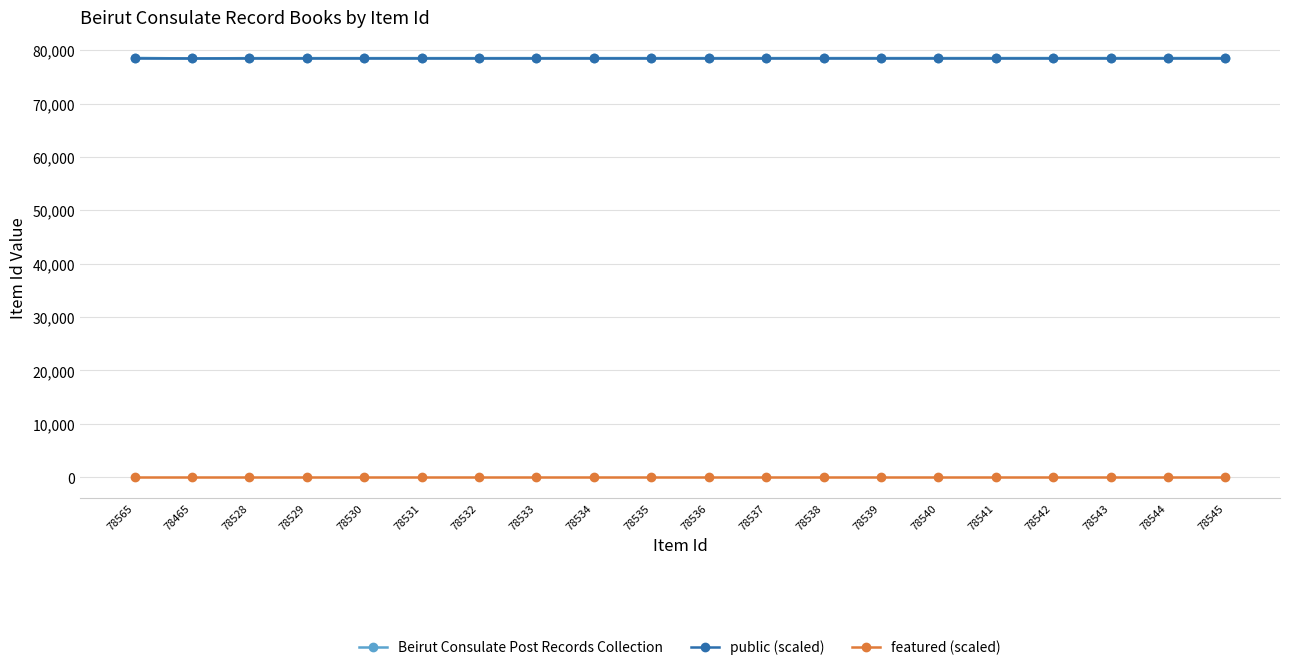

What is the highest value of the public (scaled) series?

78550